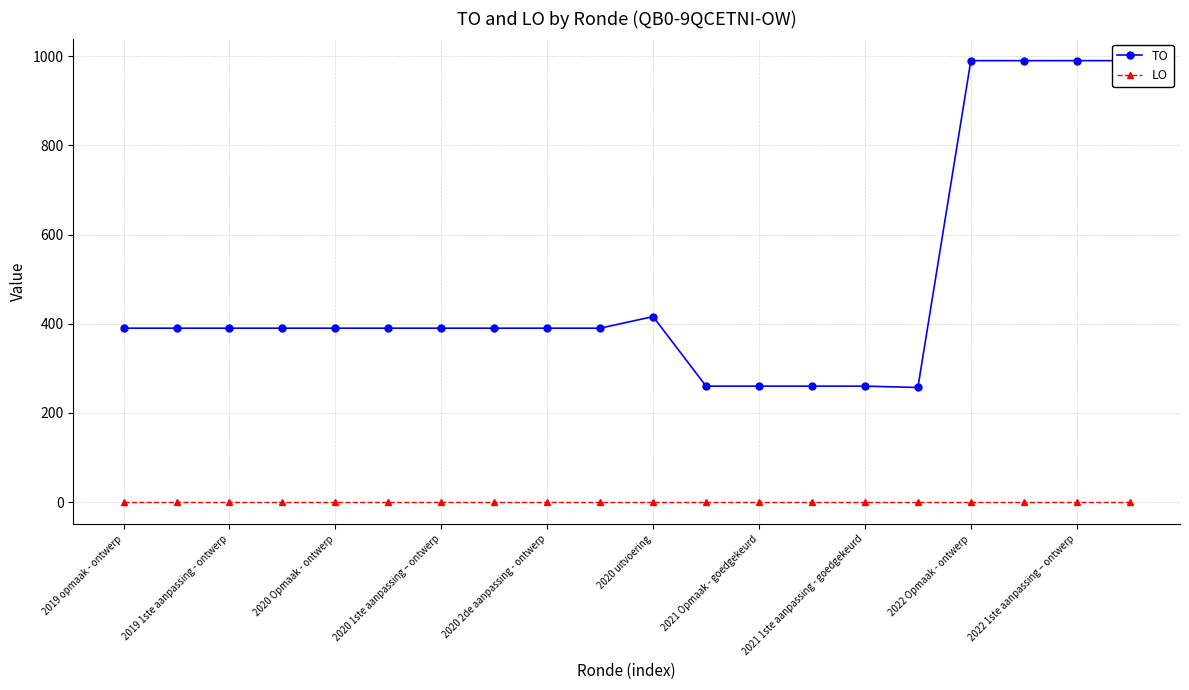

Which series has the largest range (max minus min)?

TO